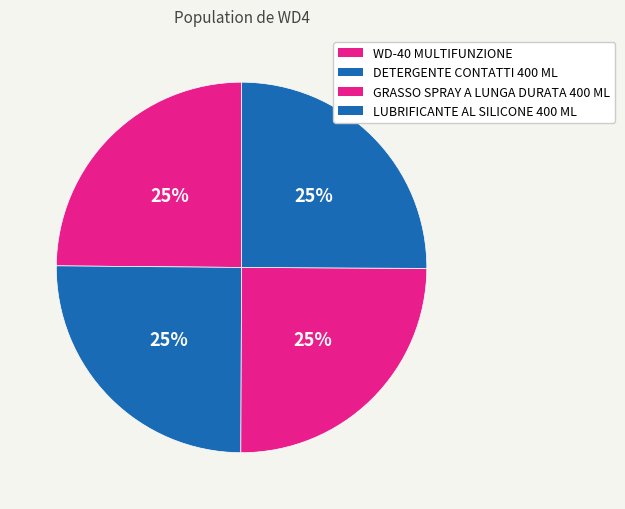

The GRASSO SPRAY A LUNGA DURATA 400 ML slice represents 25% of the pie. True or false?

True